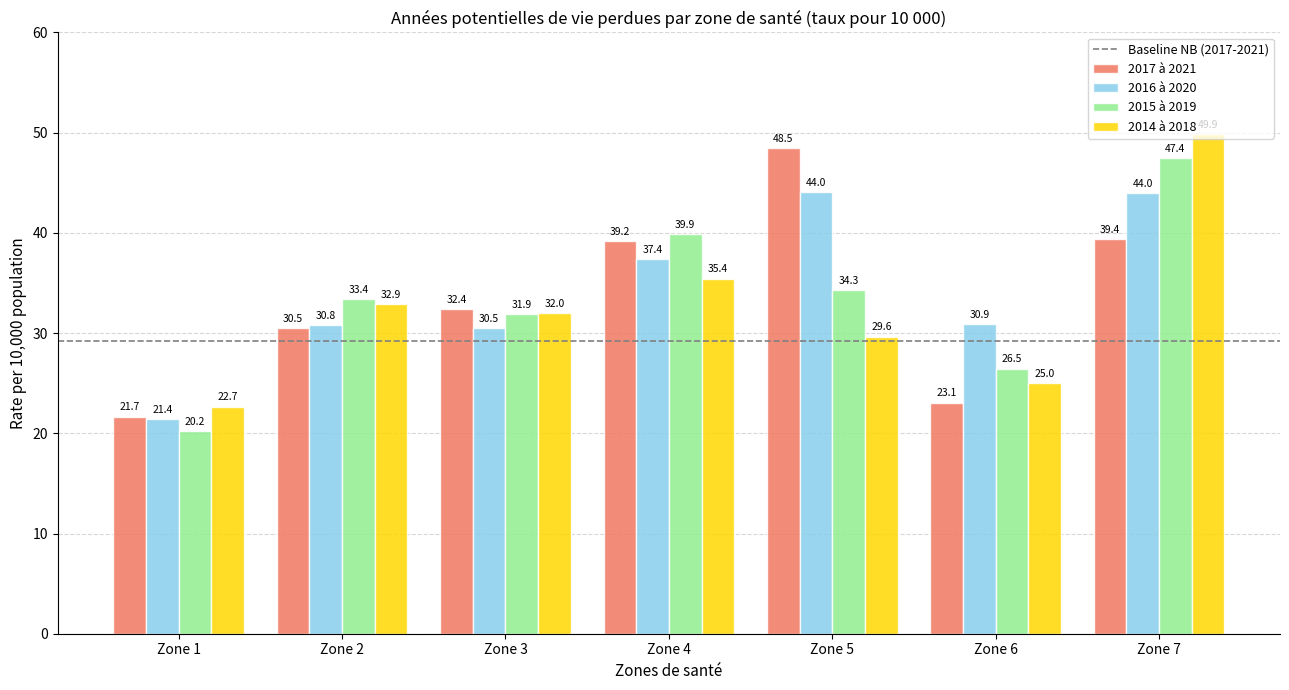

At which label does 2015 à 2019 reach its peak?

Zone 7